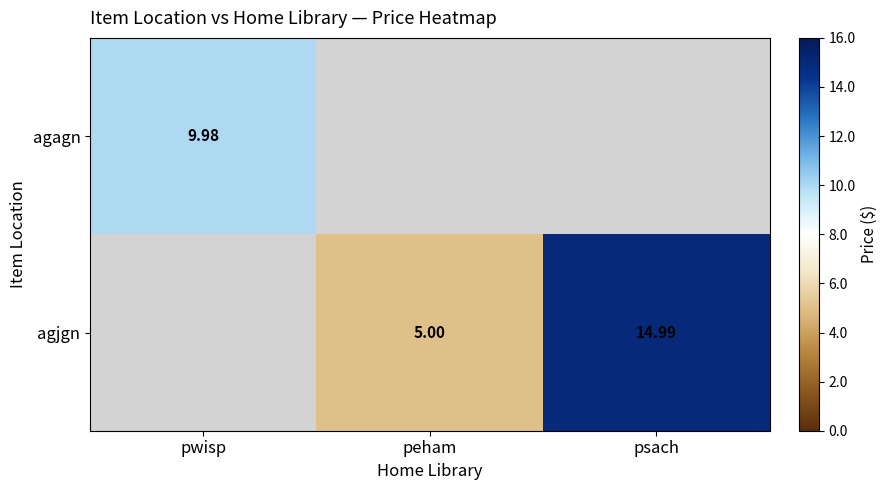

What is the maximum value shown in the chart?

15.0